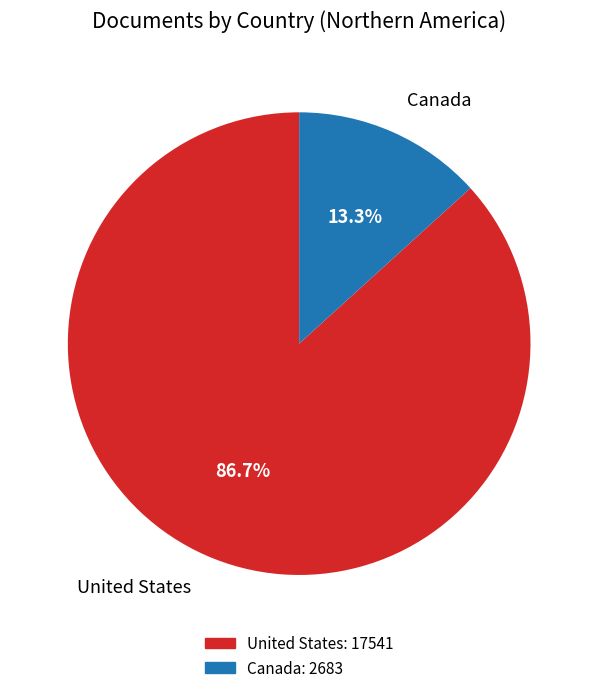

To the nearest percent, what is the average slice percentage?

50%